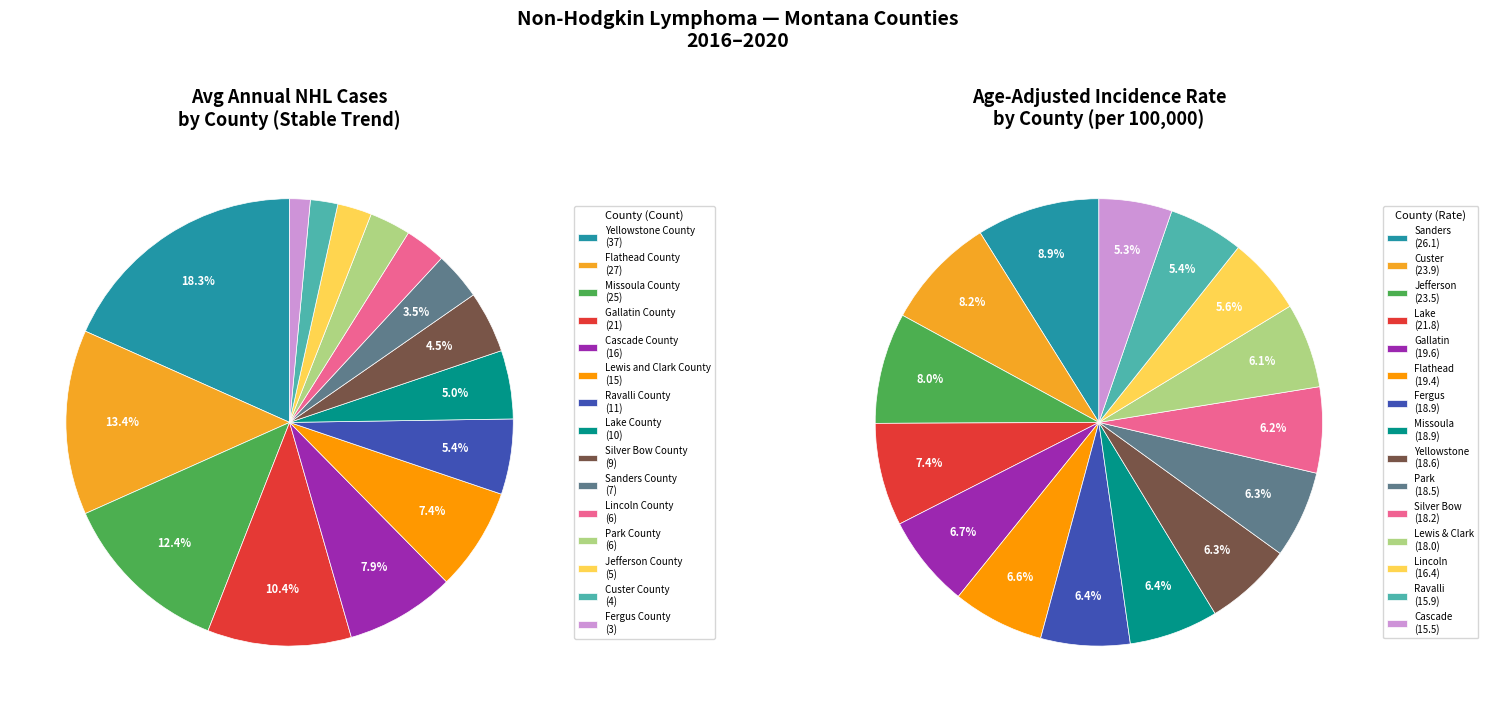

What percentage is the Ravalli County slice, to the nearest percent?

5%